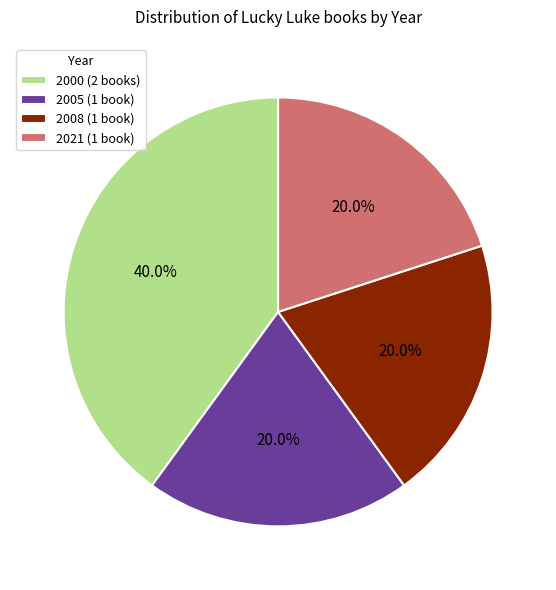

Which slice is the largest?

2000 (2 books)